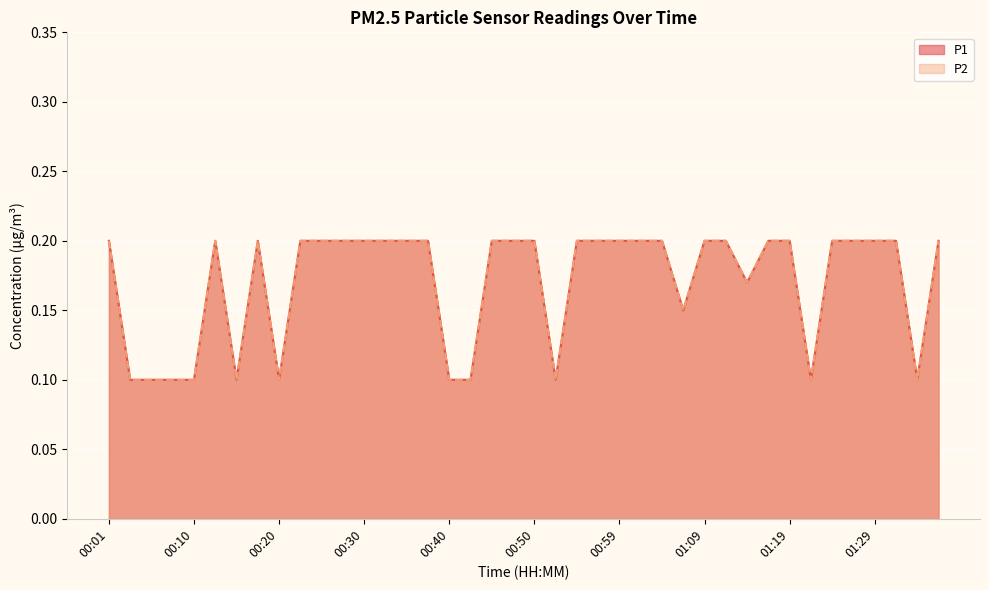

Reading right to left, transcribe all the data shown in this chart.

P1: 01:36=0.2	01:34=0.1	01:31=0.2	01:29=0.2	01:26=0.2	01:24=0.2	01:22=0.1	01:19=0.2	01:17=0.2	01:14=0.2	01:12=0.2	01:09=0.2	01:07=0.1	01:04=0.2	01:02=0.2	00:59=0.2	00:57=0.2	00:55=0.2	00:52=0.1	00:50=0.2	00:47=0.2	00:45=0.2	00:42=0.1	00:40=0.1	00:37=0.2	00:35=0.2	00:32=0.2	00:30=0.2	00:28=0.2	00:25=0.2	00:23=0.2	00:20=0.1	00:18=0.2	00:15=0.1	00:13=0.2	00:10=0.1	00:08=0.1	00:06=0.1	00:03=0.1	00:01=0.2
P2: 01:36=0.2	01:34=0.1	01:31=0.2	01:29=0.2	01:26=0.2	01:24=0.2	01:22=0.1	01:19=0.2	01:17=0.2	01:14=0.2	01:12=0.2	01:09=0.2	01:07=0.1	01:04=0.2	01:02=0.2	00:59=0.2	00:57=0.2	00:55=0.2	00:52=0.1	00:50=0.2	00:47=0.2	00:45=0.2	00:42=0.1	00:40=0.1	00:37=0.2	00:35=0.2	00:32=0.2	00:30=0.2	00:28=0.2	00:25=0.2	00:23=0.2	00:20=0.1	00:18=0.2	00:15=0.1	00:13=0.2	00:10=0.1	00:08=0.1	00:06=0.1	00:03=0.1	00:01=0.2